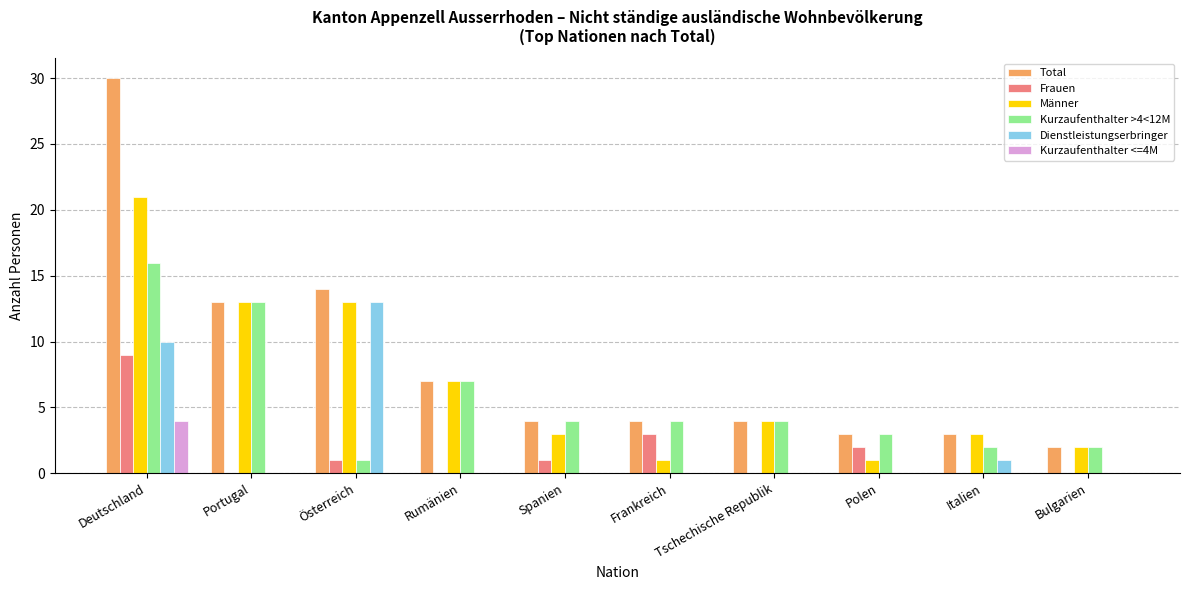

Which series has the largest total across all categories?

Total